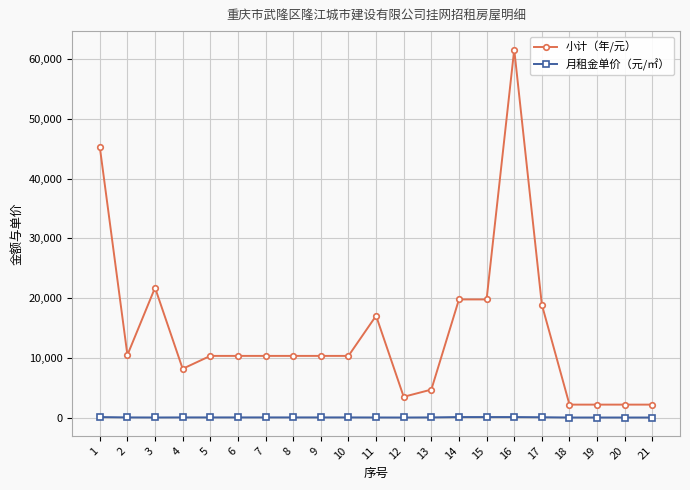

True or false: 小计（年/元） and 月租金单价（元/㎡） intersect in this chart.

False